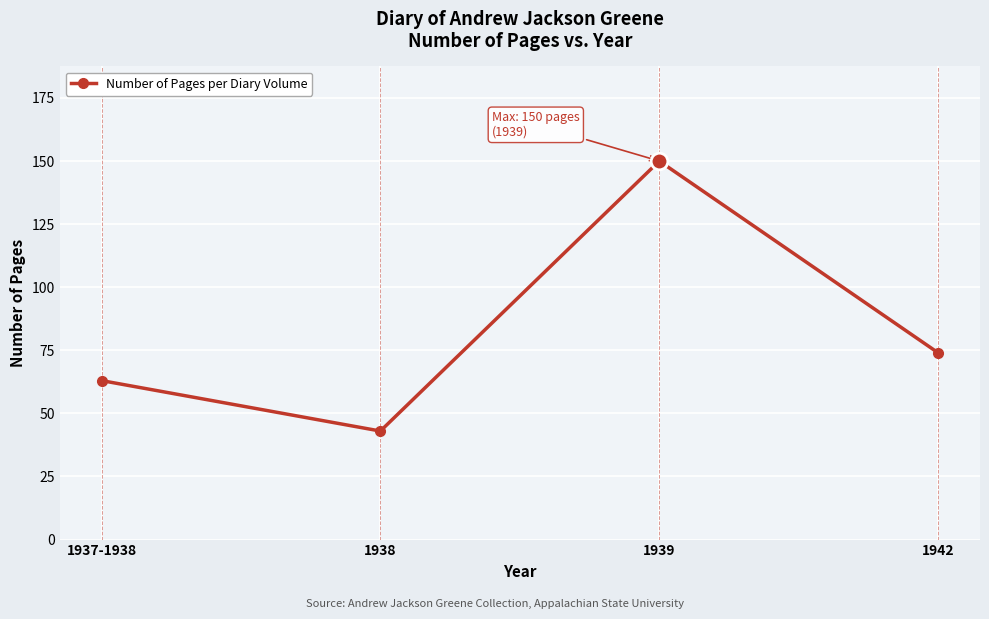

What position from the left is 1937-1938?

1